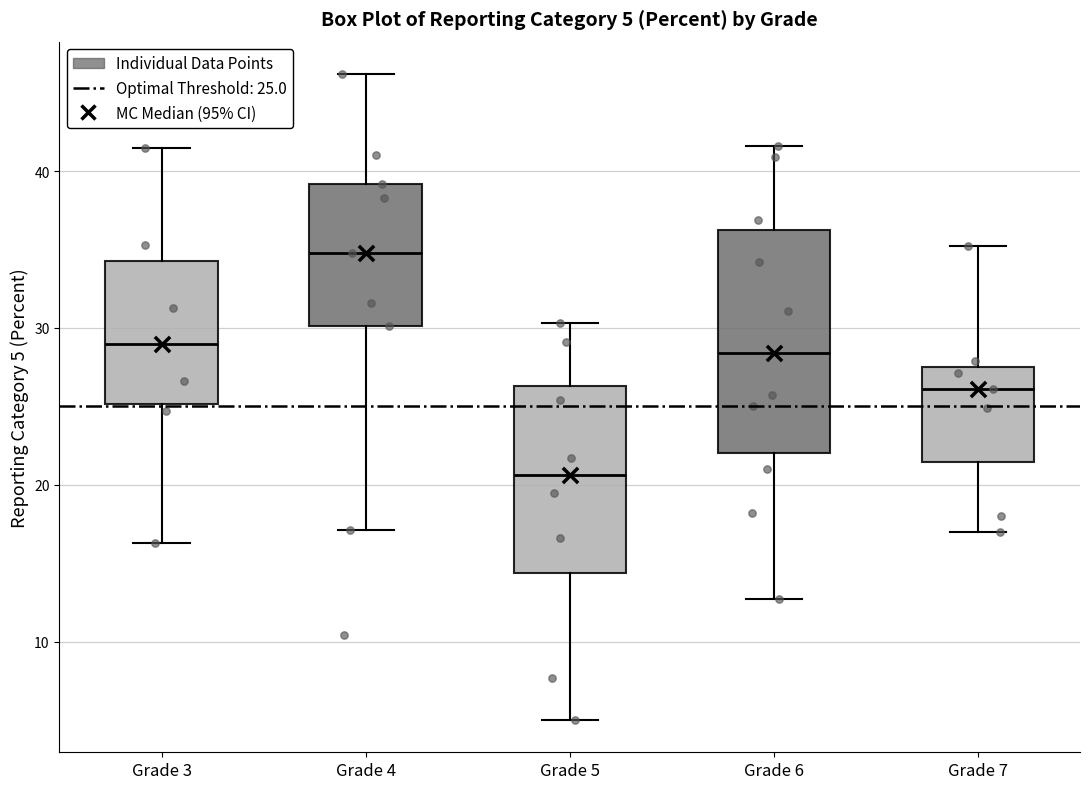

Comparing the boxes themselves (not the whiskers), which one is the tallest?

Grade 6